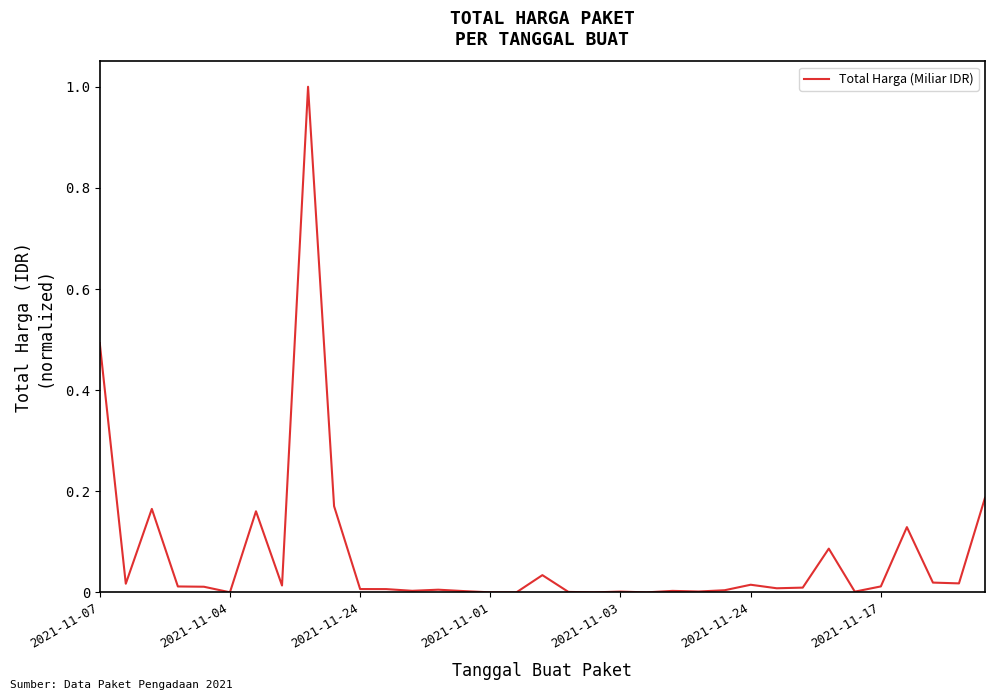

What is the difference between the maximum and minimum values?

1.0